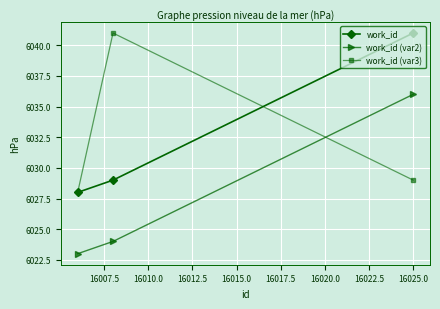

What is the smallest value displayed?

6023